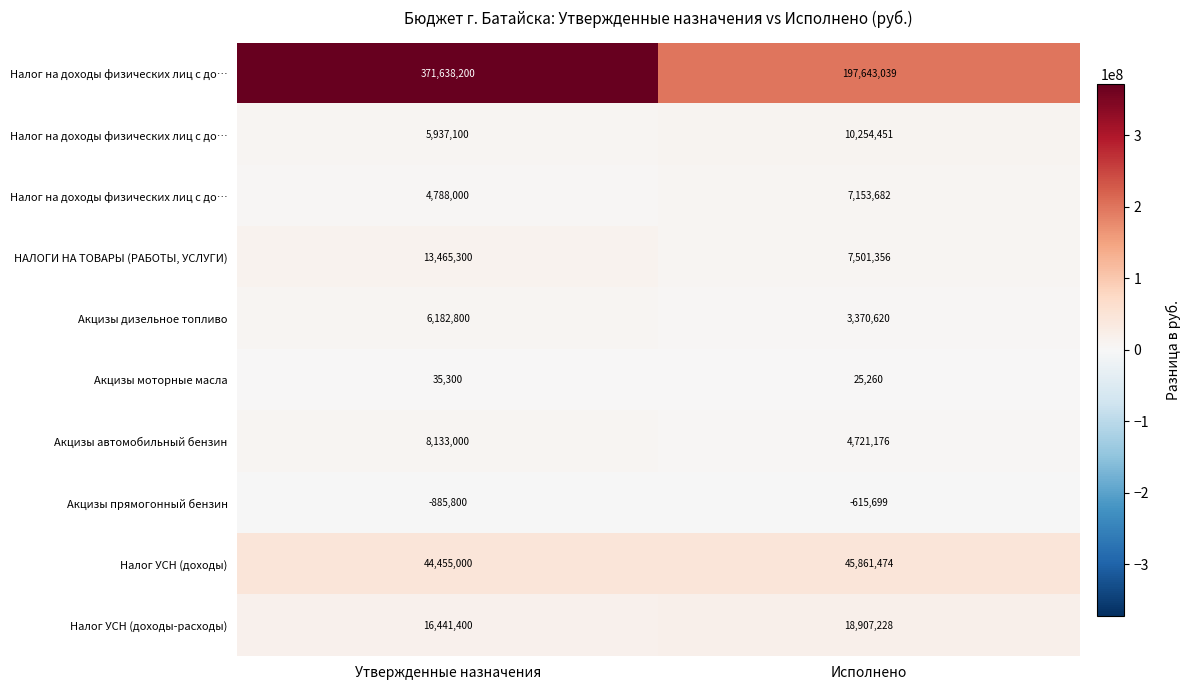

Which label corresponds to the largest value in the chart?

Утвержденные назначения